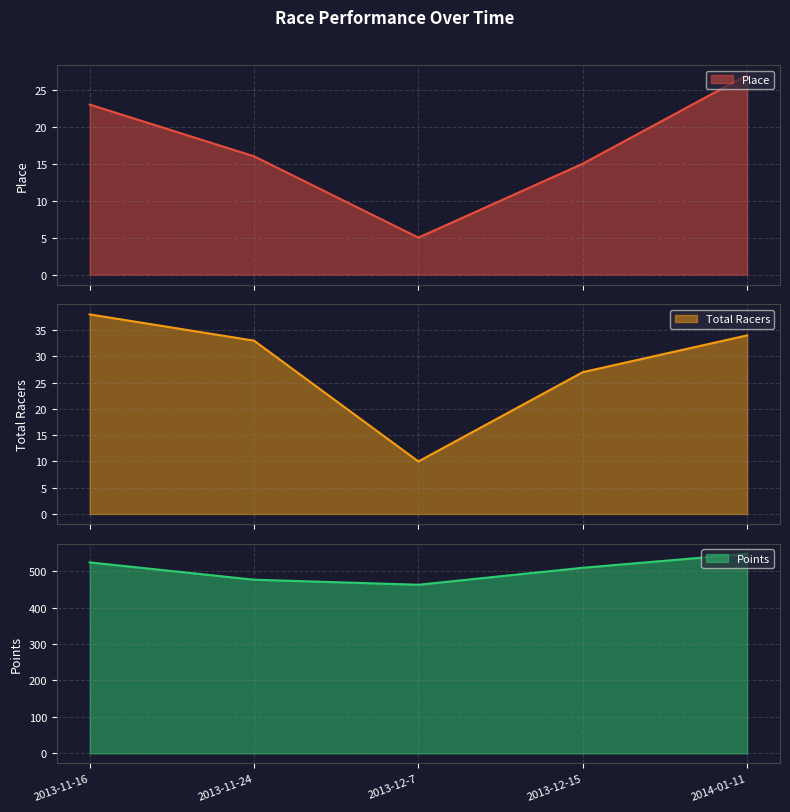

What position from the left is 2013-11-16?

1